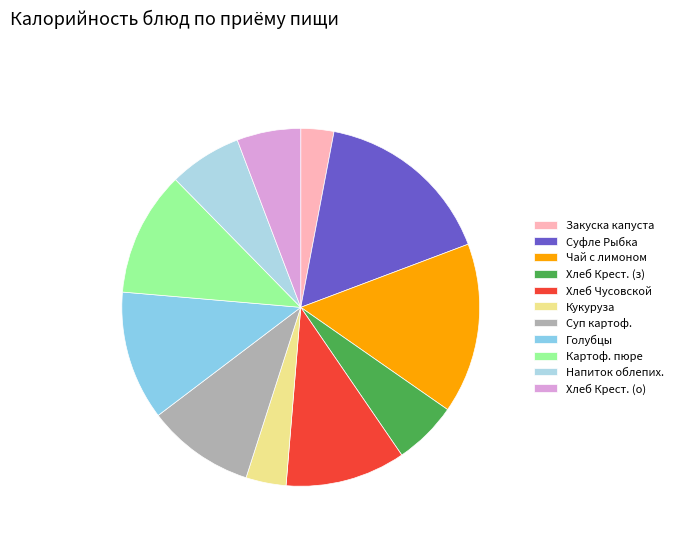

What is the smallest slice in the pie chart?

Закуска капуста